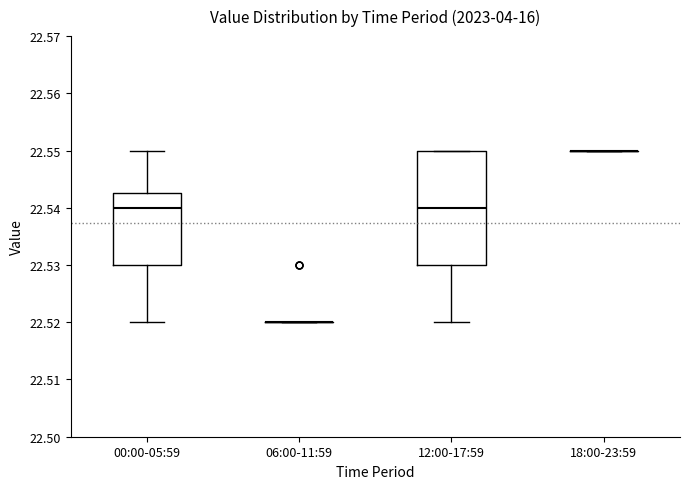

Reading left to right, transcribe this box plot: for each box, give where its median line is, the range the box spans, and where its two whiskers end, as read against the y-axis. The values are not printed on the chart, so give them approximately, as read against the axis.

00:00-05:59: median 22.540, box 22.530 to 22.543, whiskers 22.520 to 22.550
06:00-11:59: box collapsed to a line at 22.520, whiskers 22.520 to 22.520
12:00-17:59: median 22.540, box 22.530 to 22.550, whiskers 22.520 to 22.550
18:00-23:59: box collapsed to a line at 22.550, whiskers 22.550 to 22.550